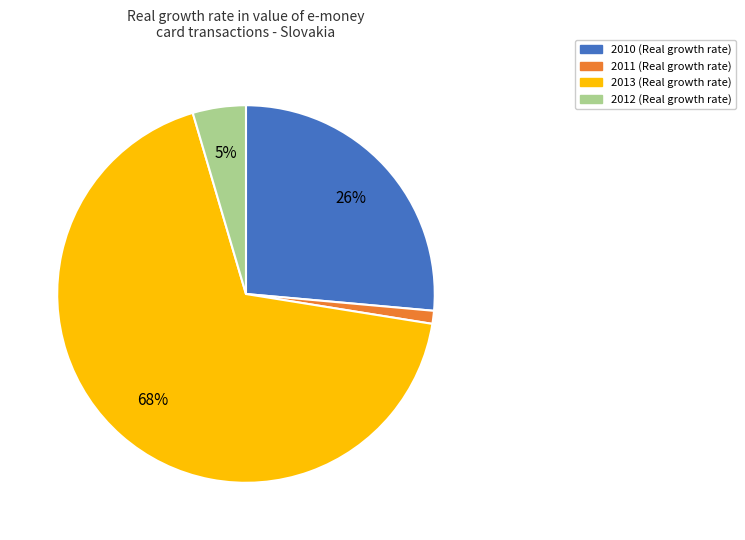

Which category has the smallest portion of the pie?

2011